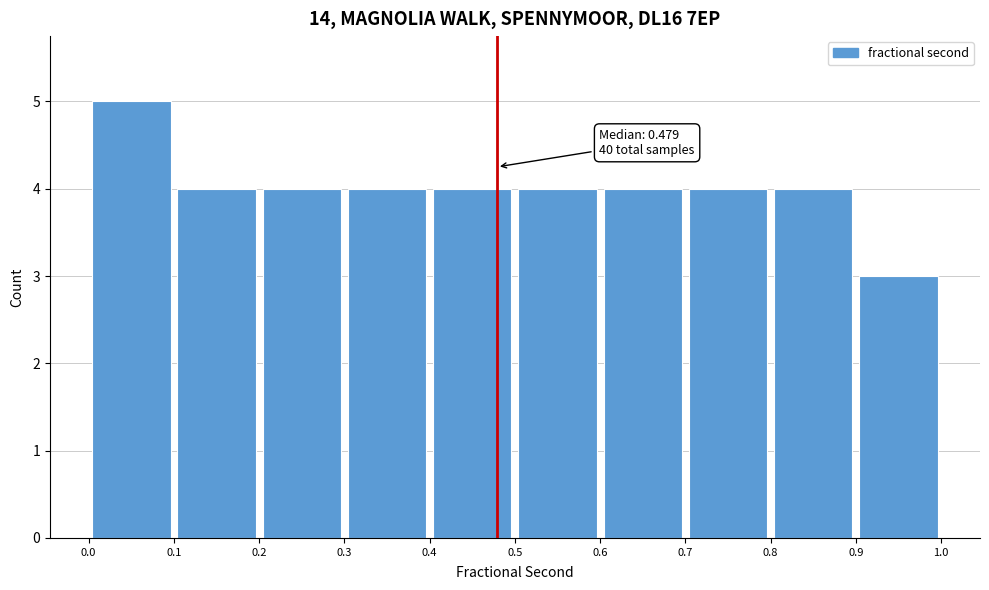

Which range on the x-axis has the tallest bar?

0.0 to 0.1